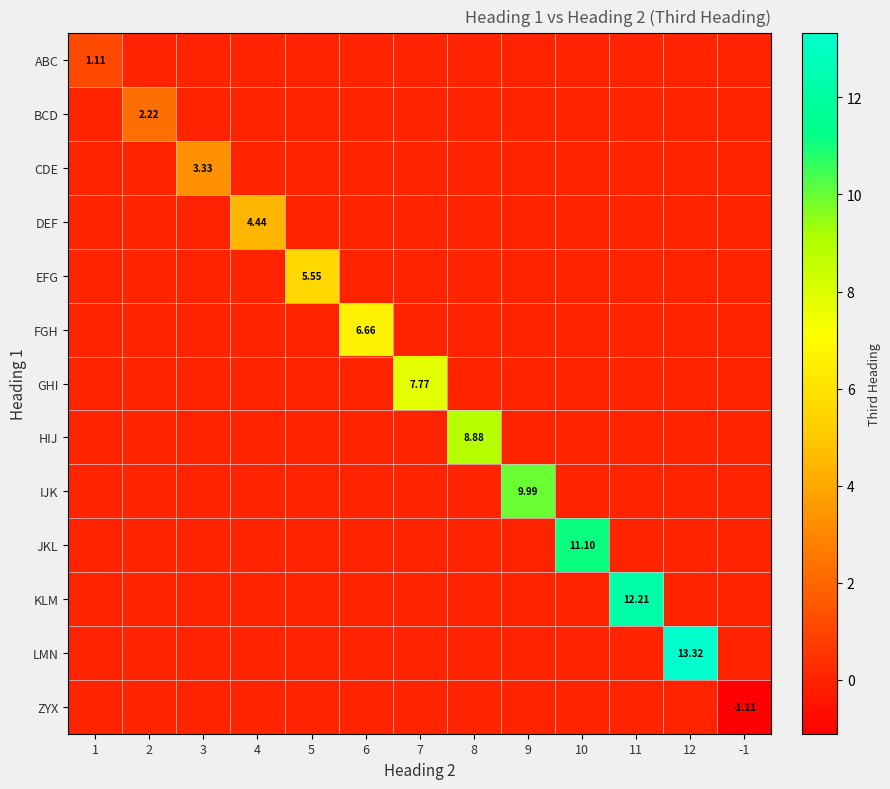

What is the total value across all series at 5?

5.5